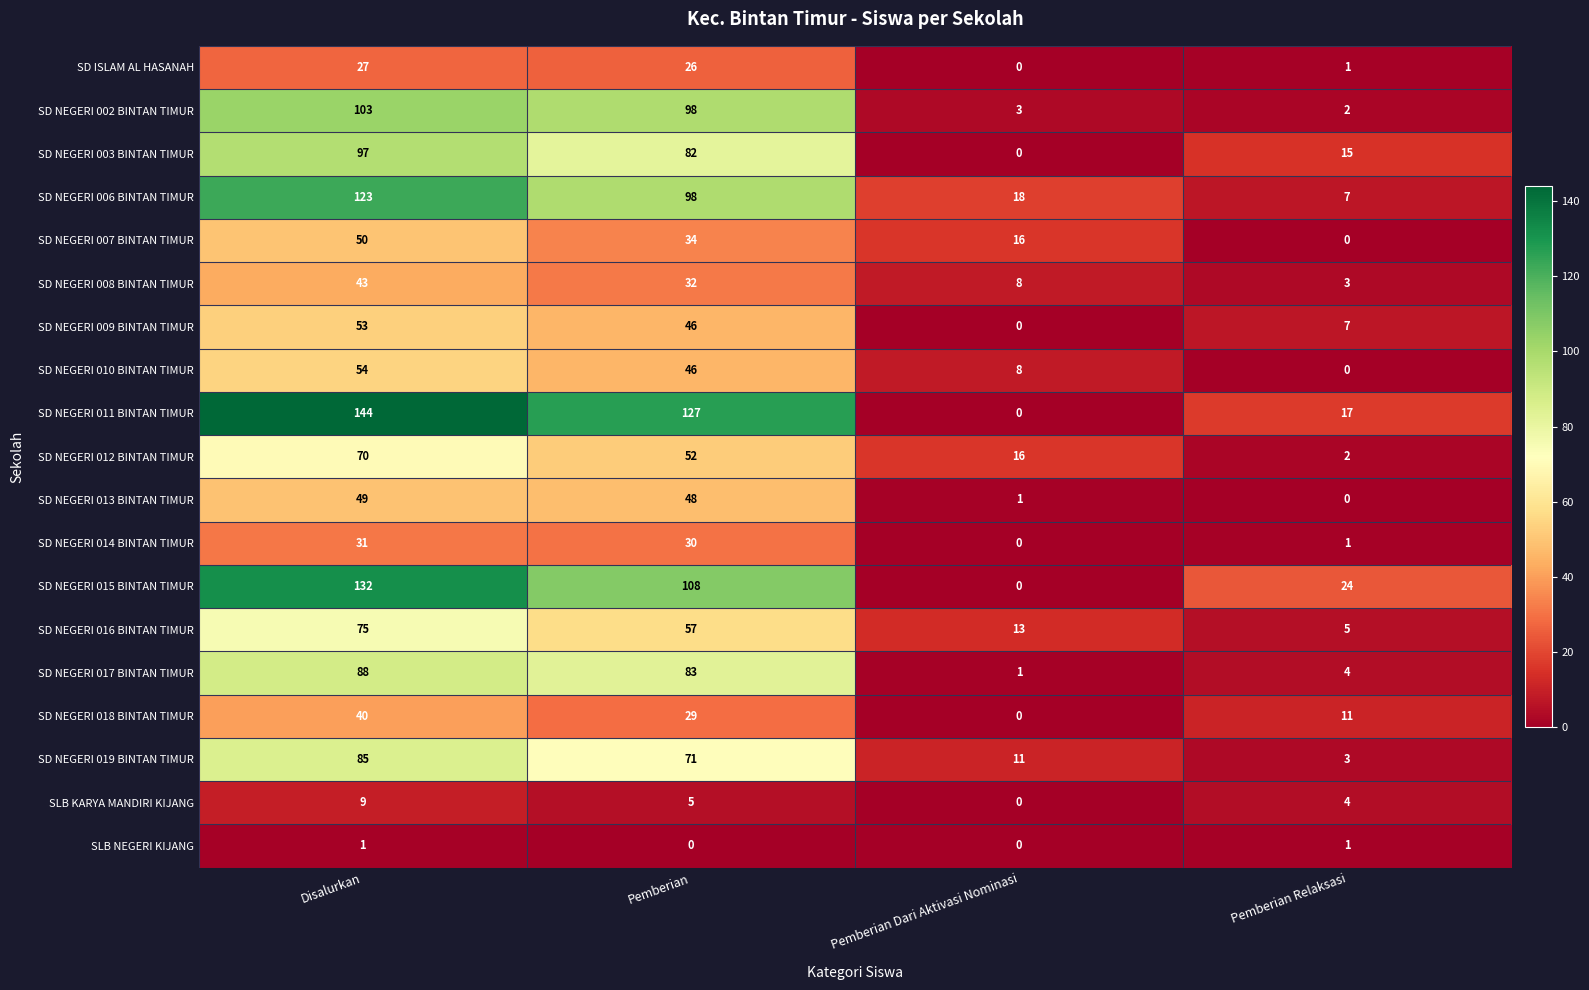

Which series has the largest range (max minus min)?

SD NEGERI 011 BINTAN TIMUR